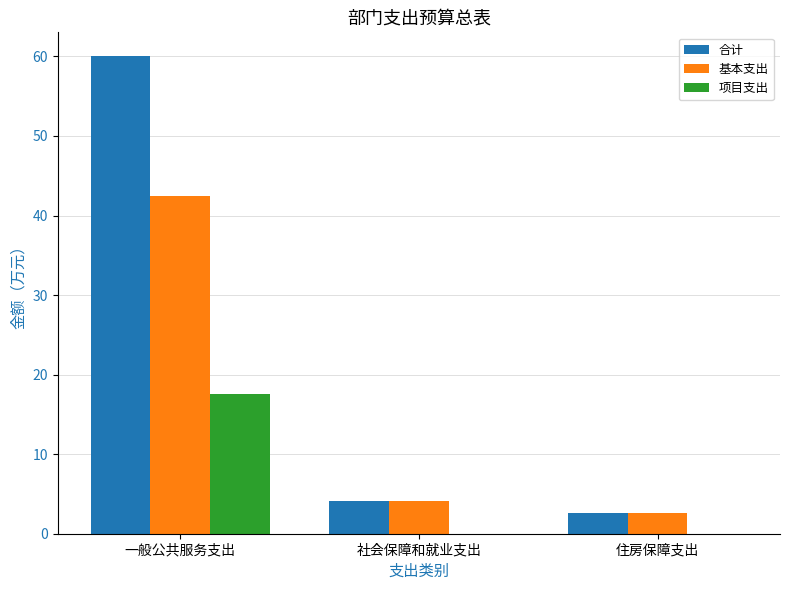

The 基本支出 series shows 4.1 at 社会保障和就业支出. True or false?

True